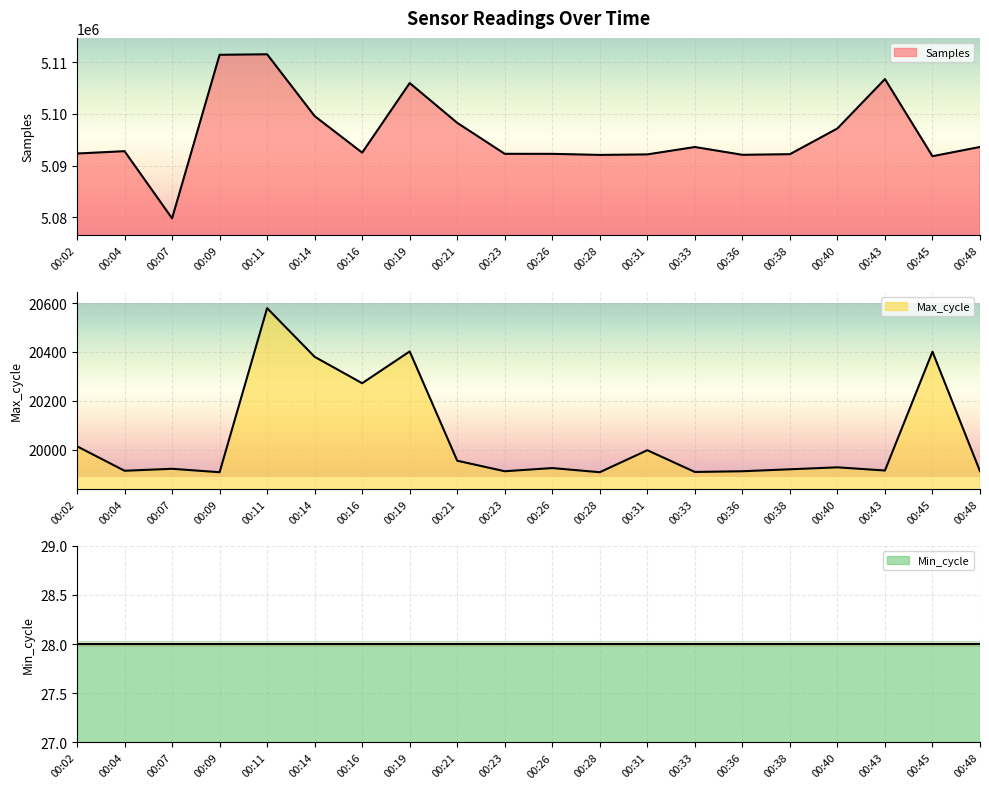

How many data points does each series have?

20